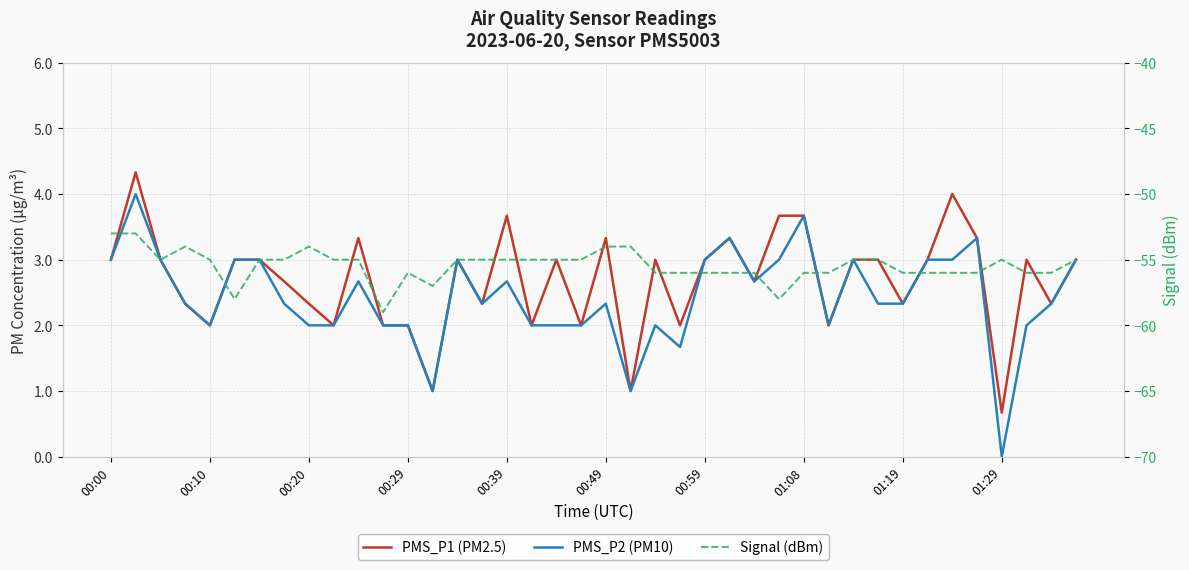

The PMS_P1 (PM2.5) series shows 0.8 at 00:29. True or false?

False